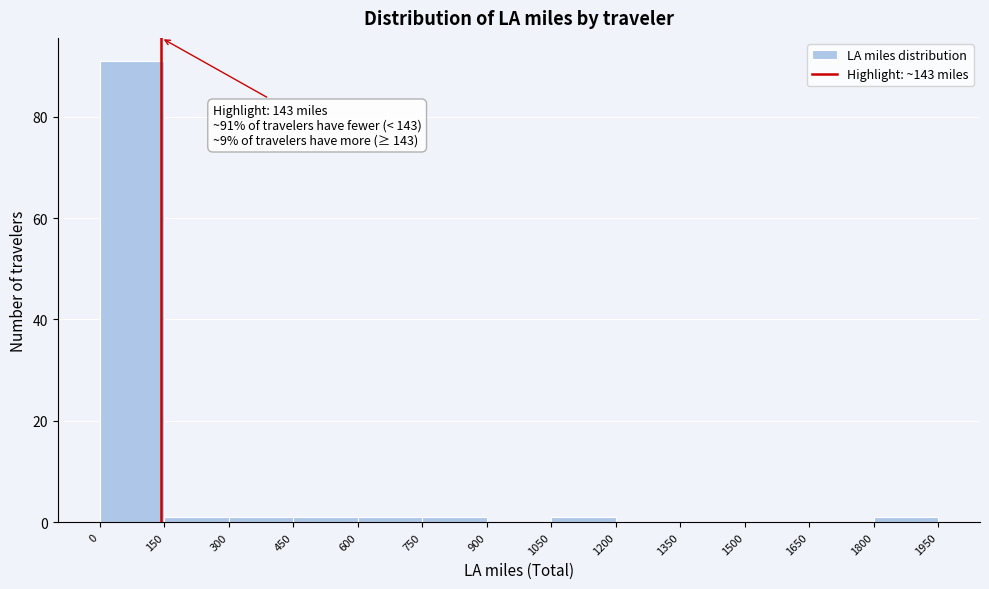

Over which range of the x-axis is the bar tallest?

0 to 150